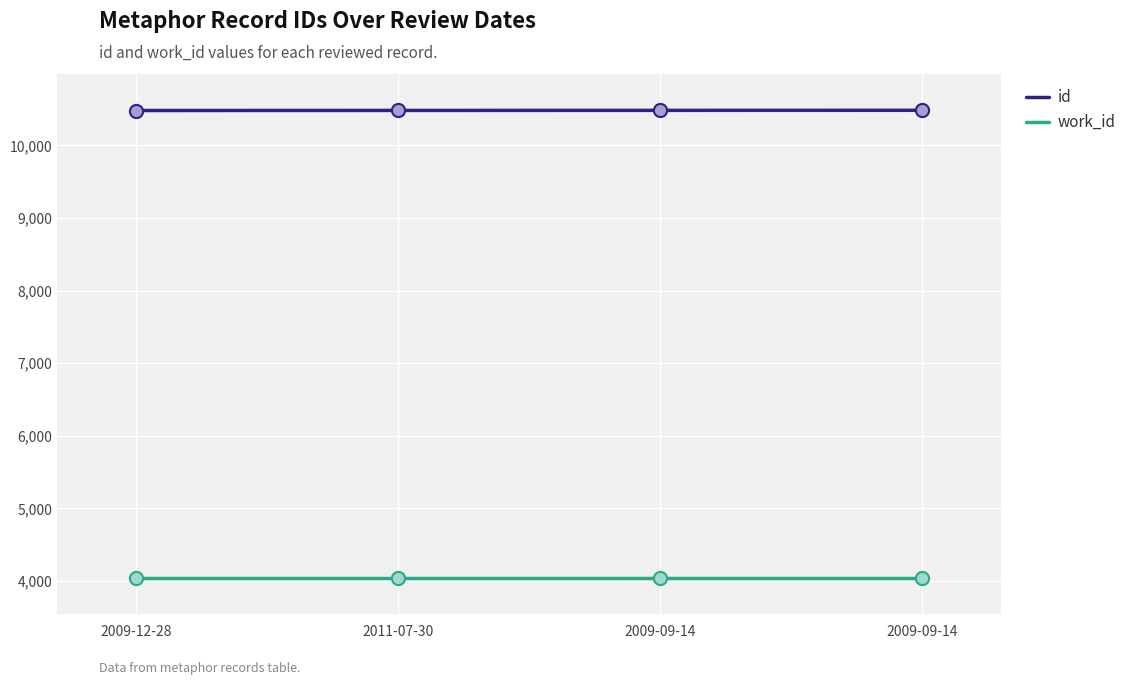

Is the value of id at 2009-12-28 greater than the value of work_id at 2009-09-14?

Yes